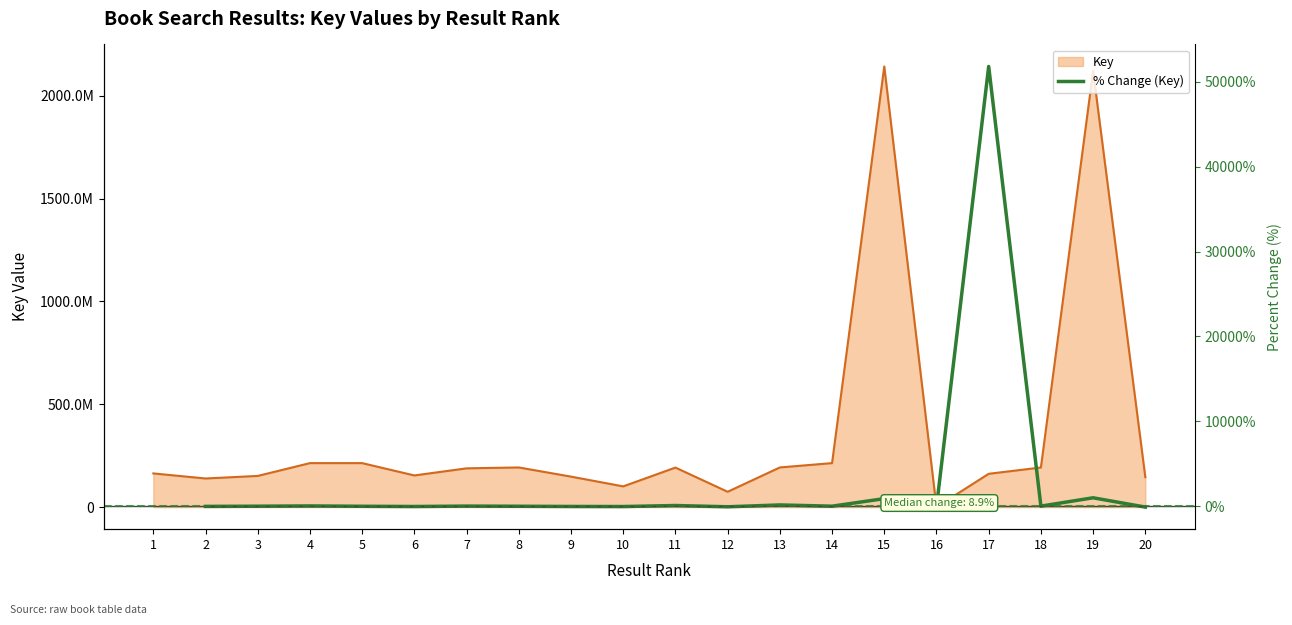

What is the value of the 8th point from the left?

2.3